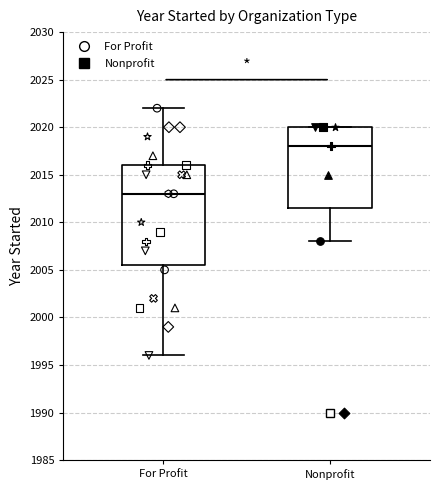

Which box has the highest median line?

Nonprofit